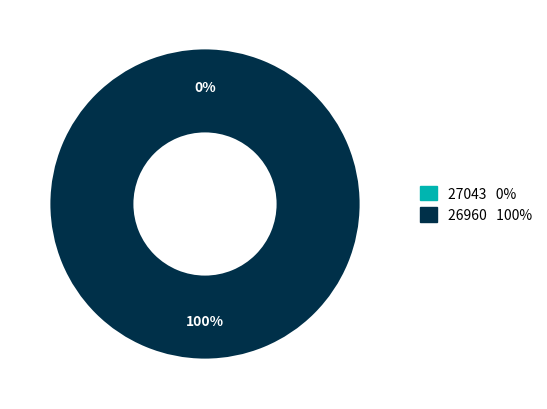

To the nearest percent, what is the difference between the largest and smallest slice percentages?

100%